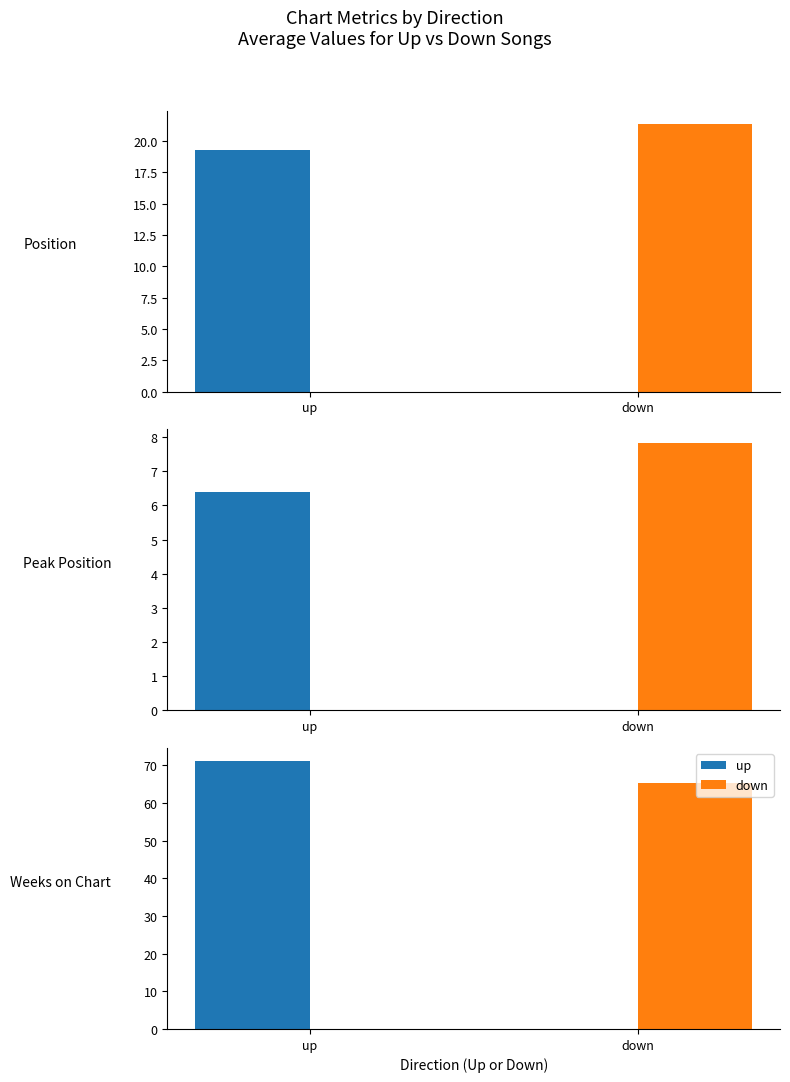

At how many categories does at least one series exceed 15?

2